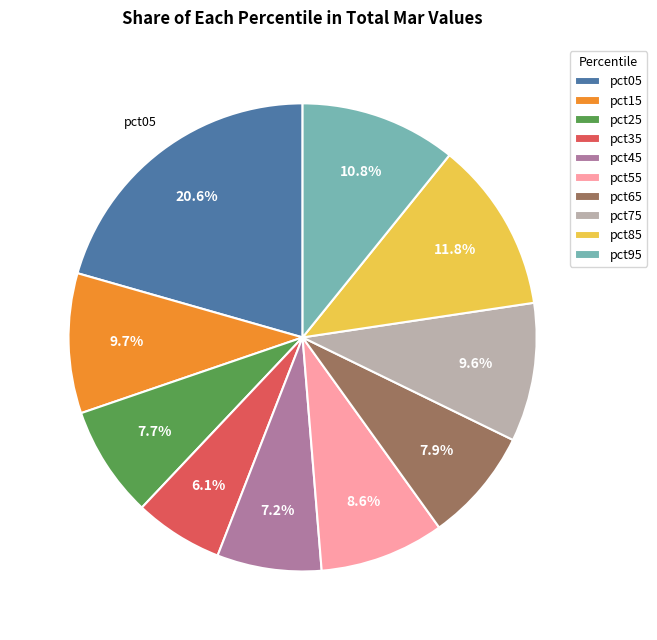

What percentage is the pct65 slice, to the nearest percent?

8%